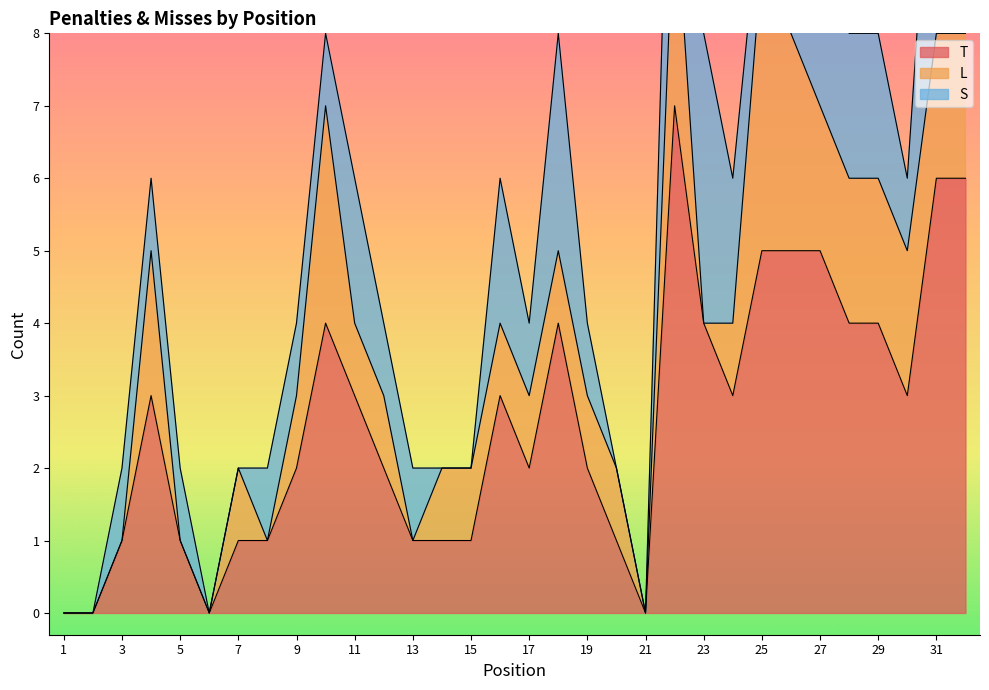

What is the greatest value displayed?

7